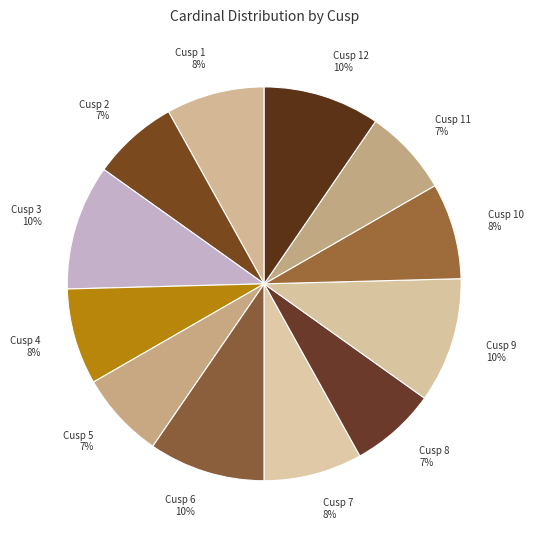

Which category has the biggest portion of the pie?

Cusp 3